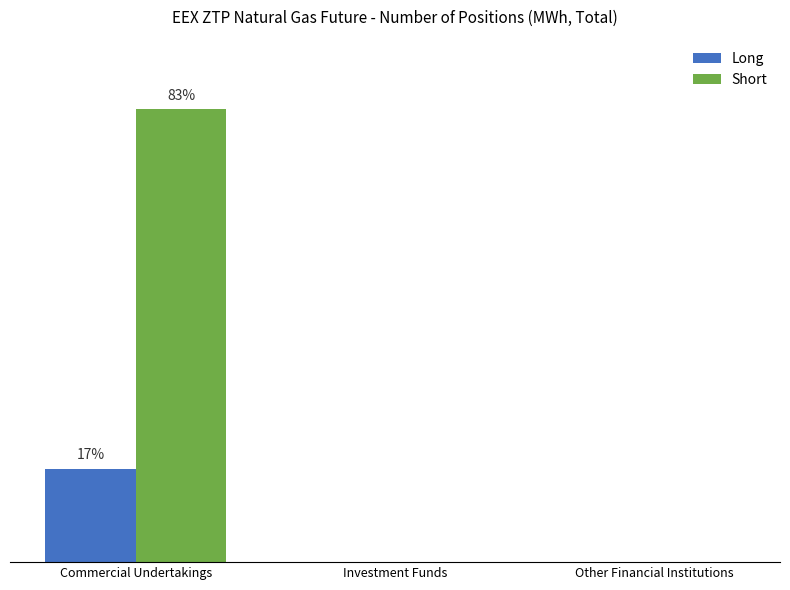

What is the highest value of the Long series?

3215840